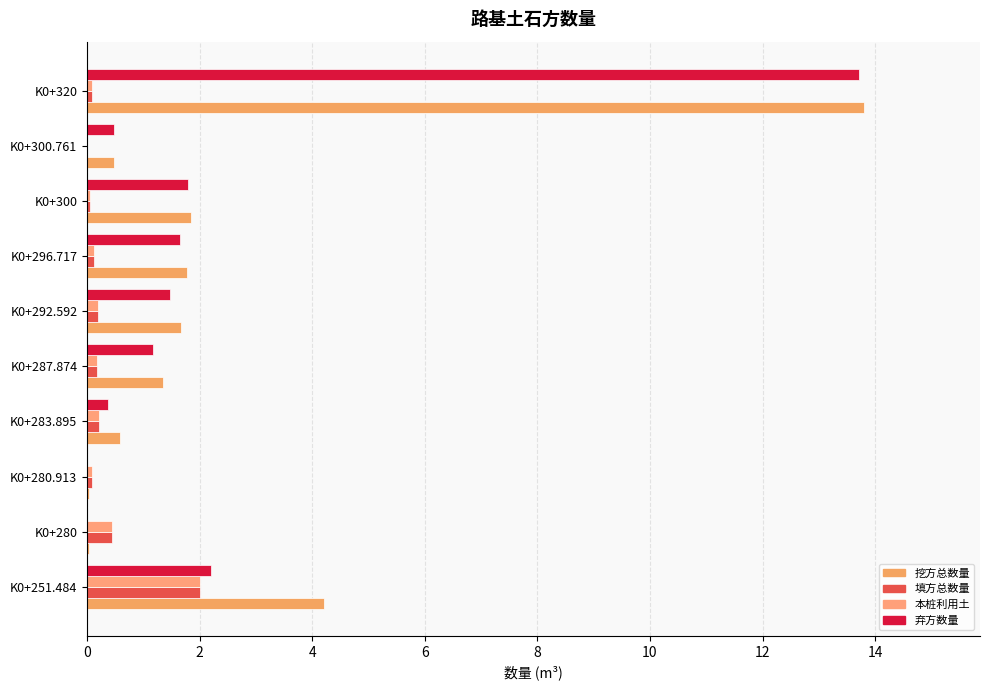

How many series are shown in this chart?

4